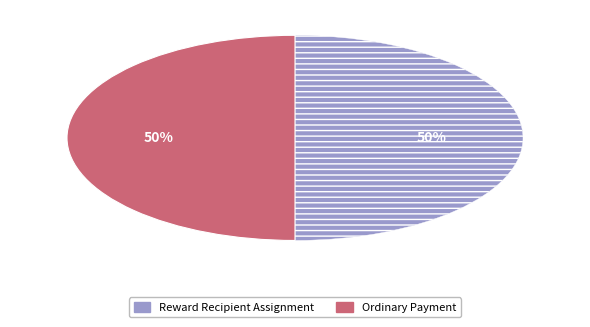

To the nearest percent, what is the average slice percentage?

50%